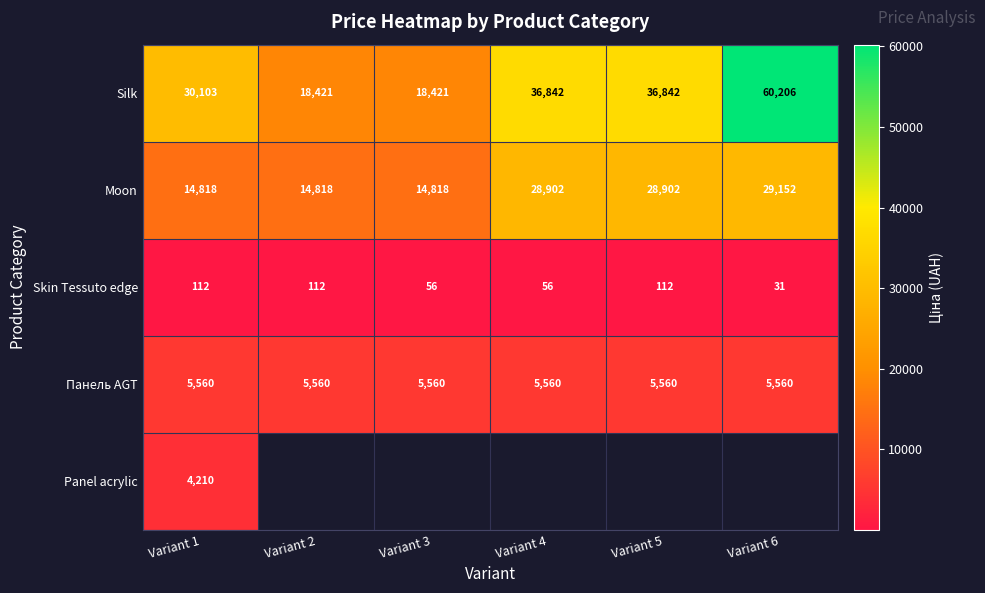

Is the value of Silk at Variant 6 greater than the value of Skin Tessuto edge at Variant 3?

Yes